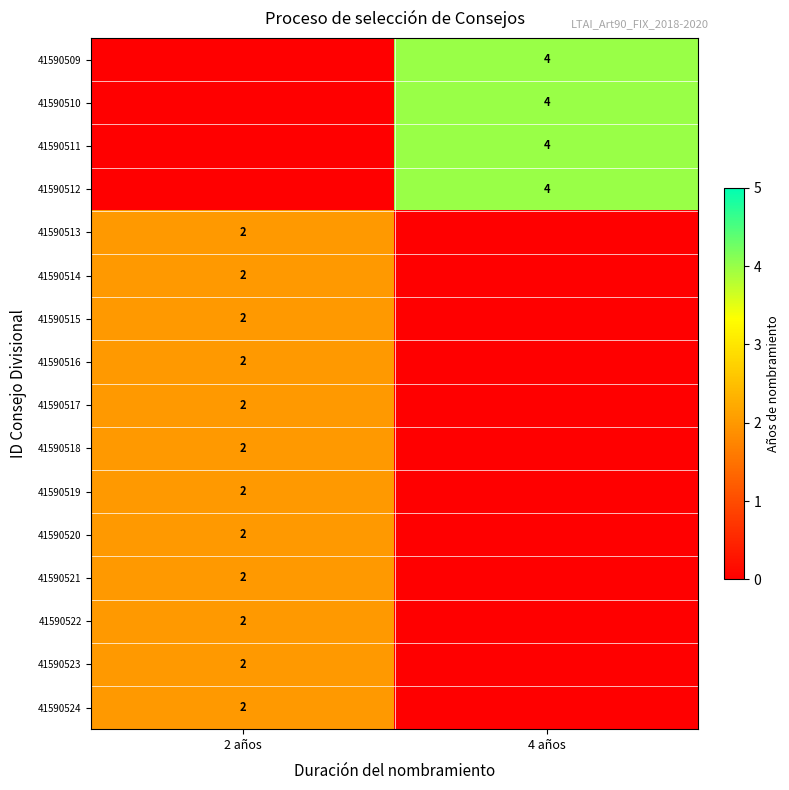

Is it true that 41590512 equals 7 at 4 años?

False